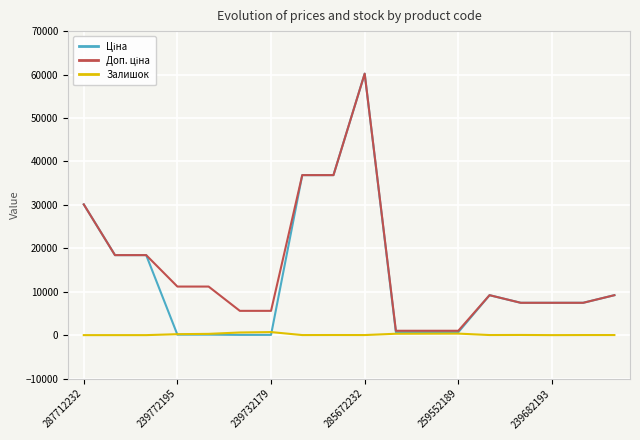

Count the number of categories in the chart.

18